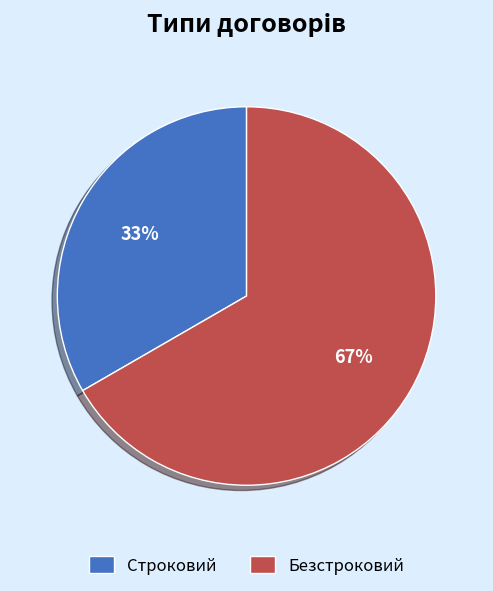

To the nearest percent, what is the average slice percentage?

50%